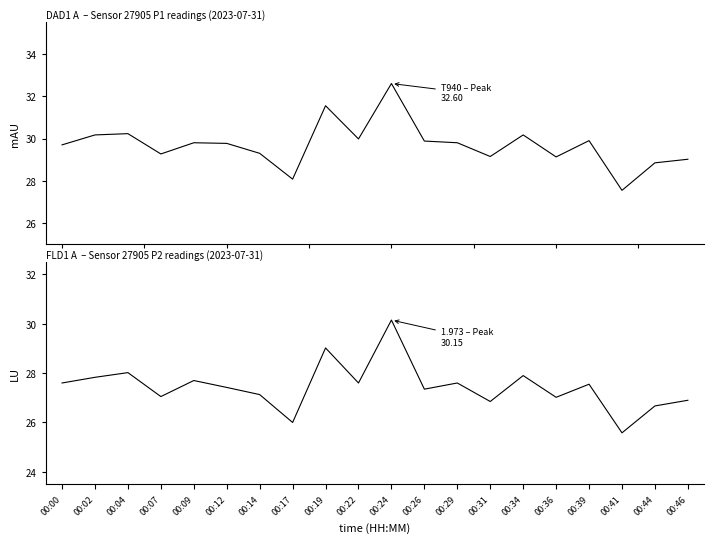

At which label does P2 first exceed 27?

00:00